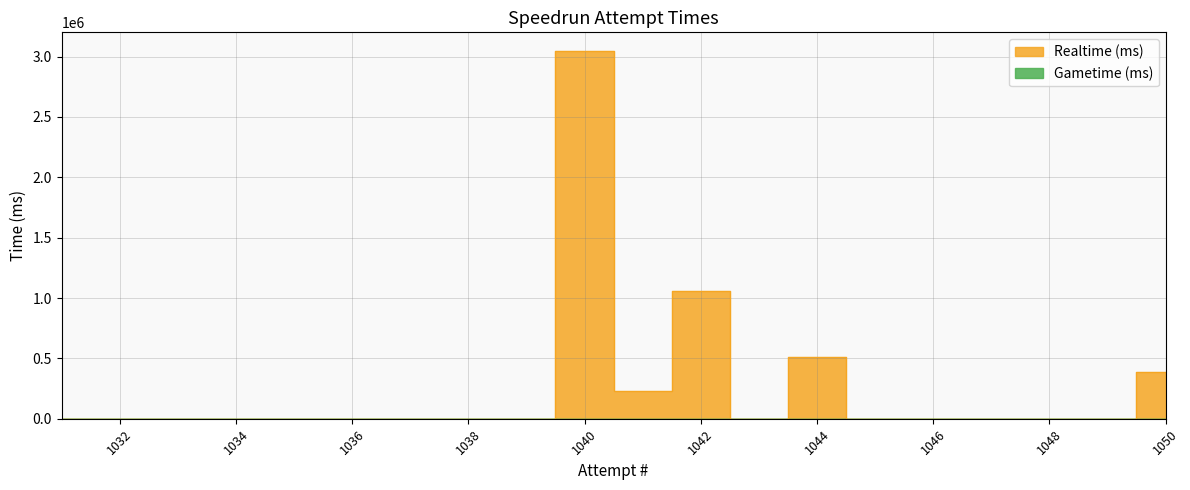

At which label is the value closest to 1524453?

1042